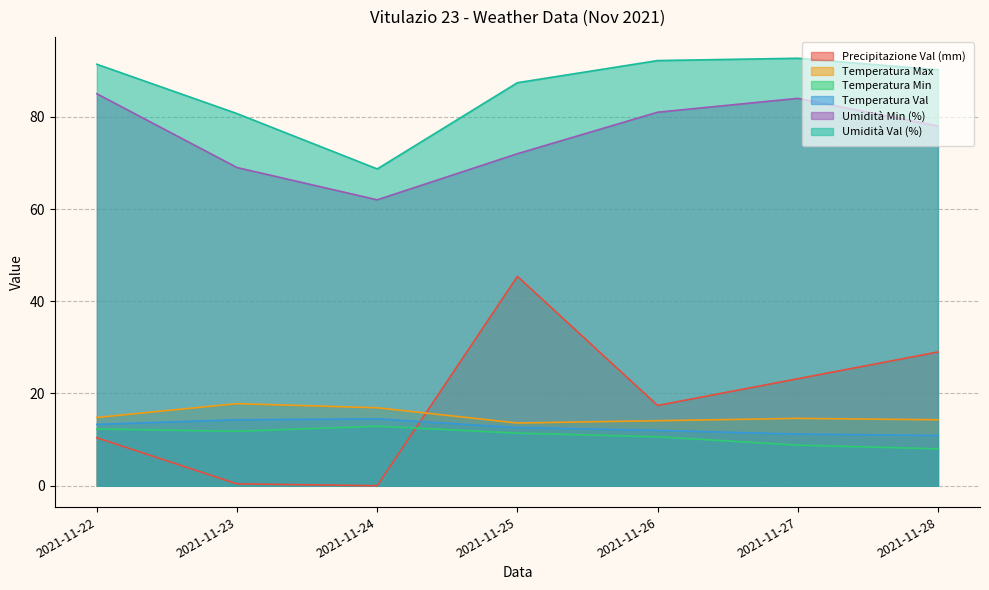

List the series in order of their peak value, highest first.

Umidità Val (%), Umidità Min (%), Precipitazione Val (mm), Temperatura Max, Temperatura Val, Temperatura Min